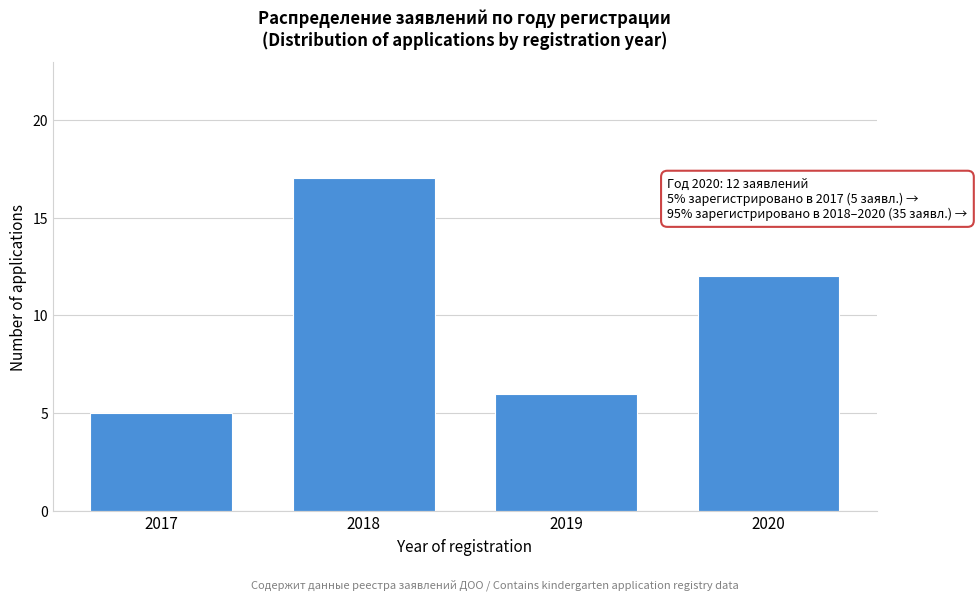

Reading left to right, extract all data points from this chart.

2017=5	2018=17	2019=6	2020=12